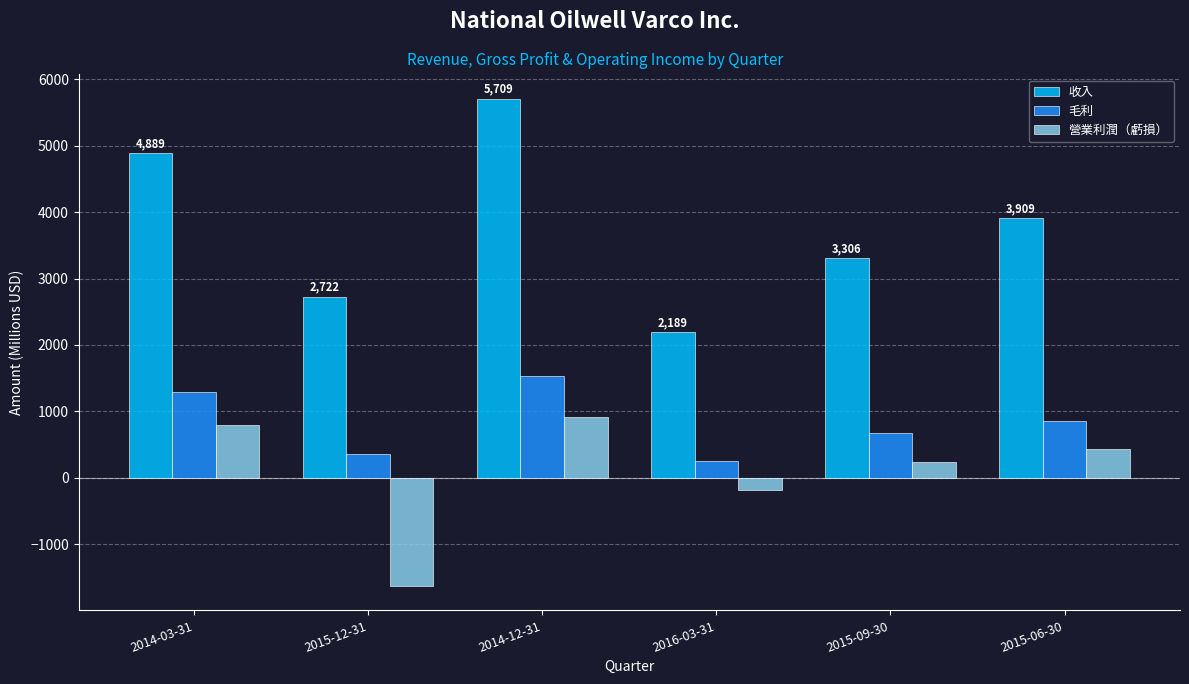

At which category is the sum across all series the highest?

2014-12-31